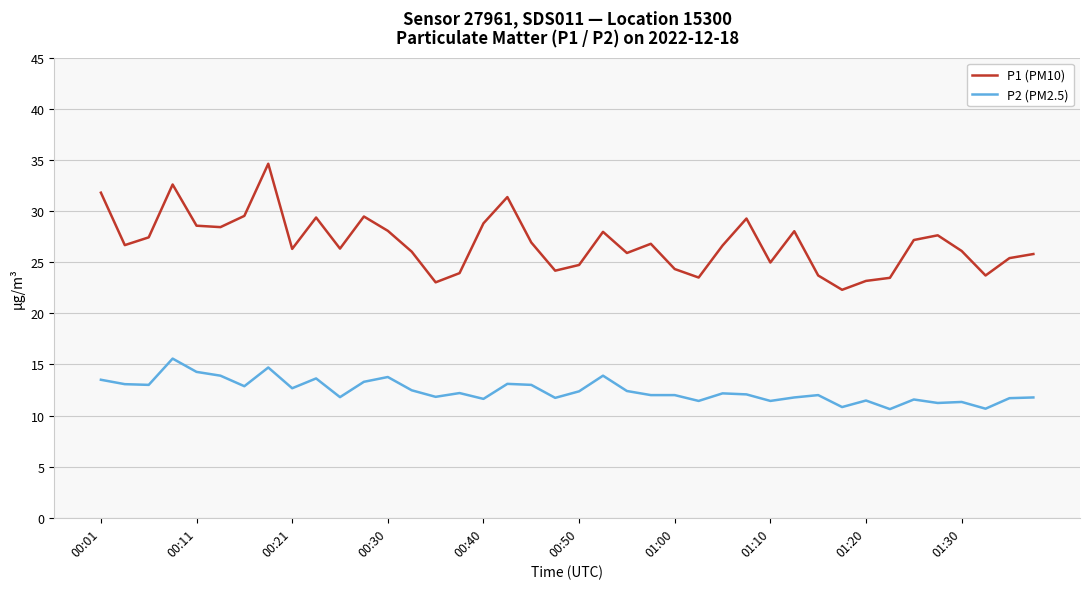

List the series in order of their overall mean, highest first.

P1 (PM10), P2 (PM2.5)